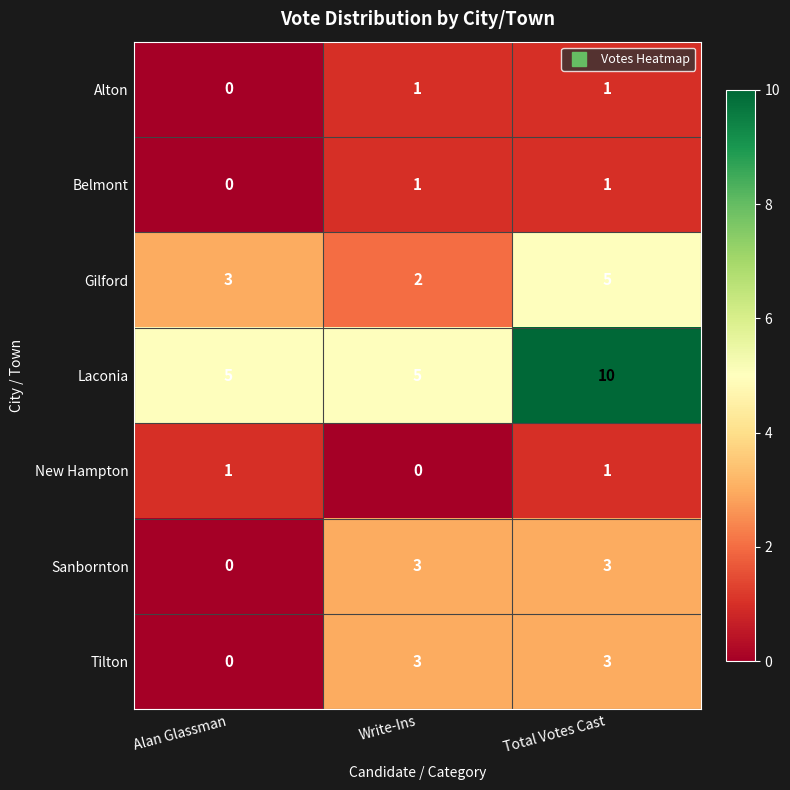

What is the difference between the highest and lowest values at Total Votes Cast?

9